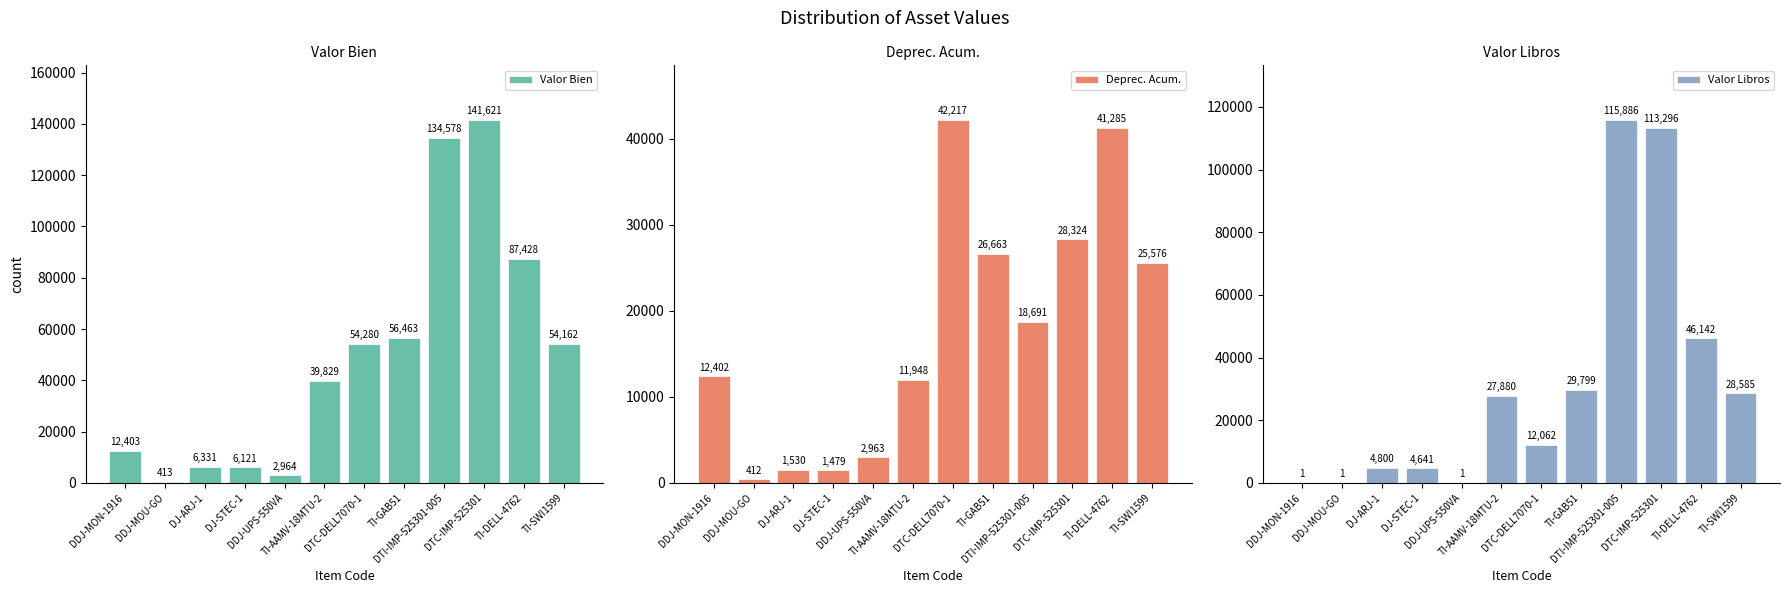

Which series has the largest range (max minus min)?

Valor Bien